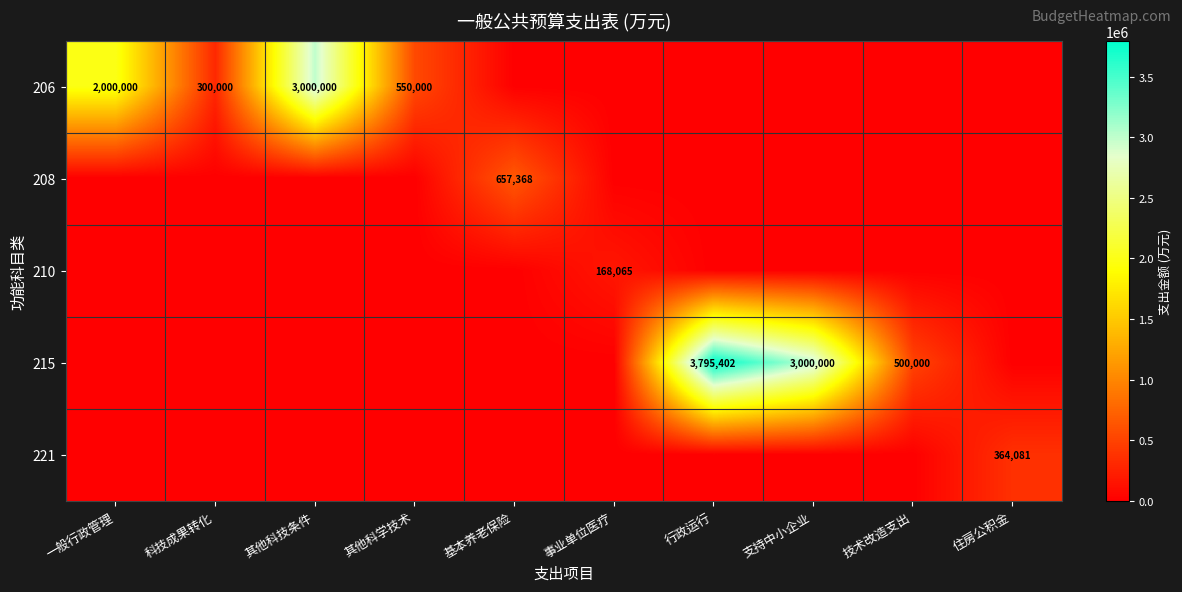

Is it true that 206 equals 255483 at 其他科学技术?

False